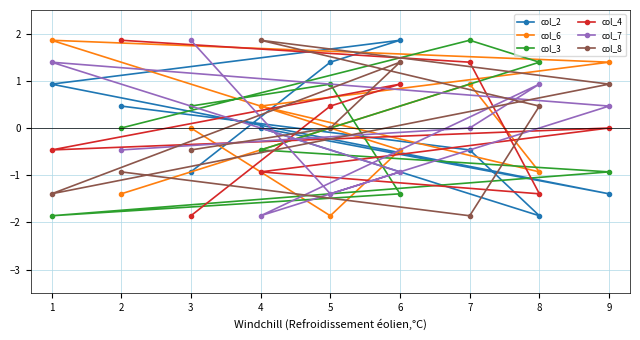

What is the difference between the second highest and minimum values in the col_6 series?

3.3